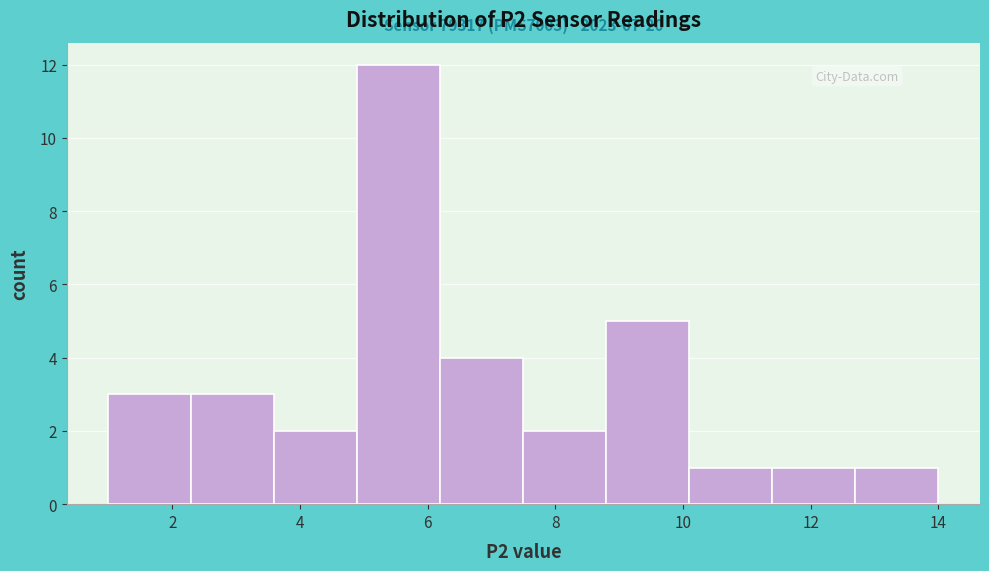

Which range on the x-axis has the tallest bar?

4.9 to 6.2